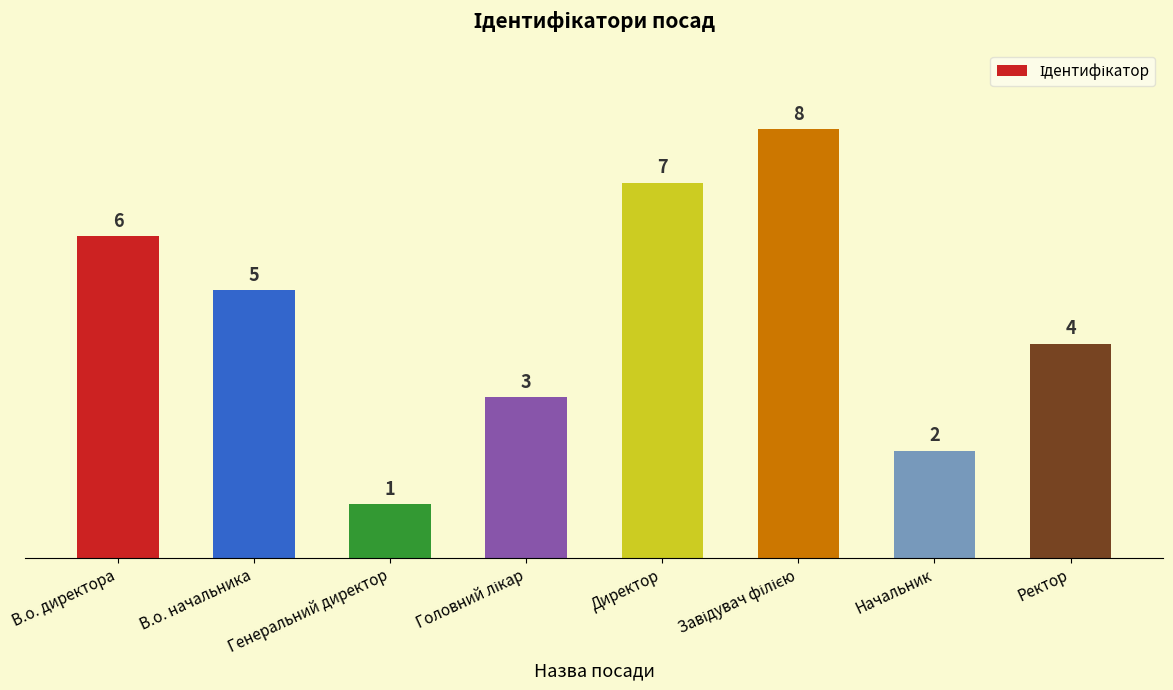

What is the label of the 7th bar from the left?

Начальник